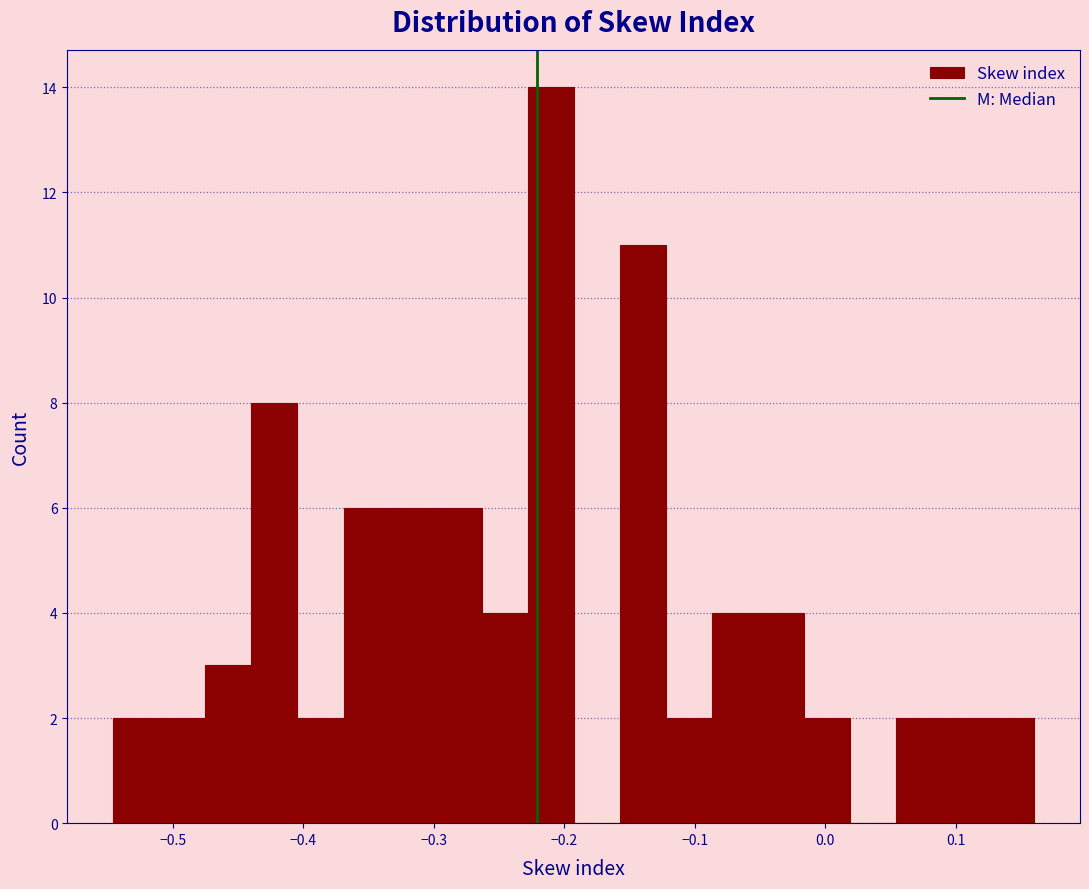

Read against the x-axis, roughly where is the centre of the tallest bar?

-0.21